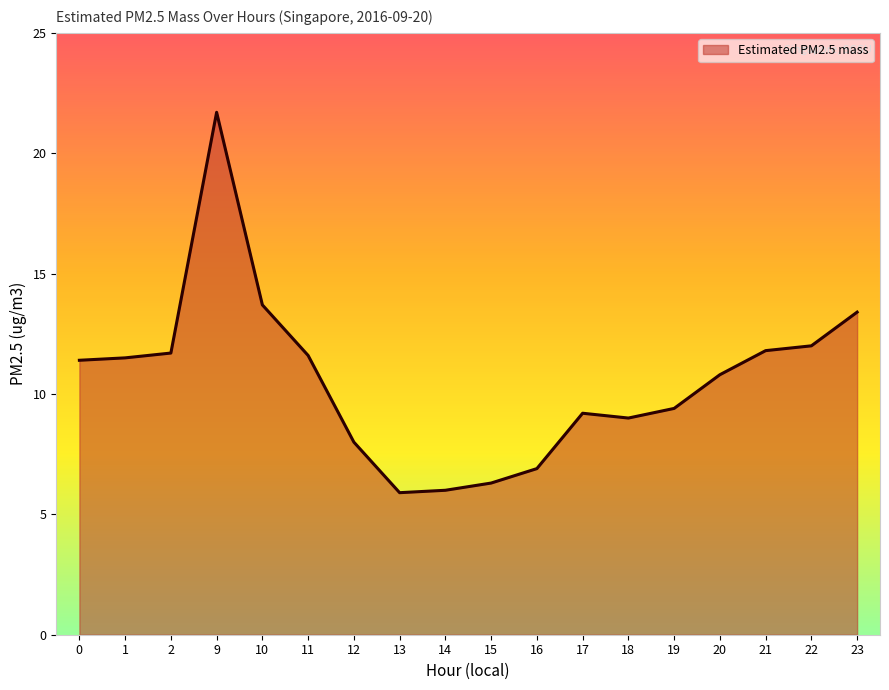

Where is the data nearest to the value 13?

23